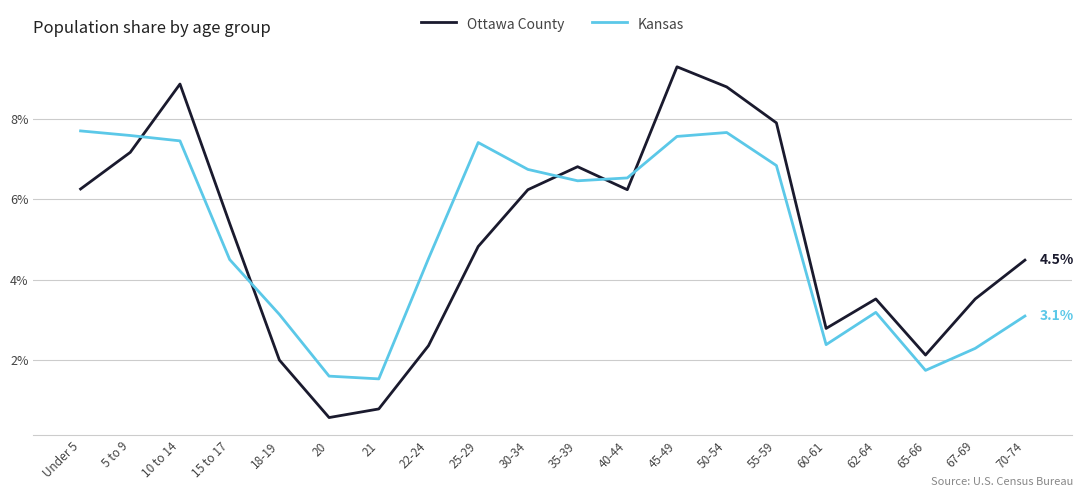

At which category is the sum across all series the highest?

45-49